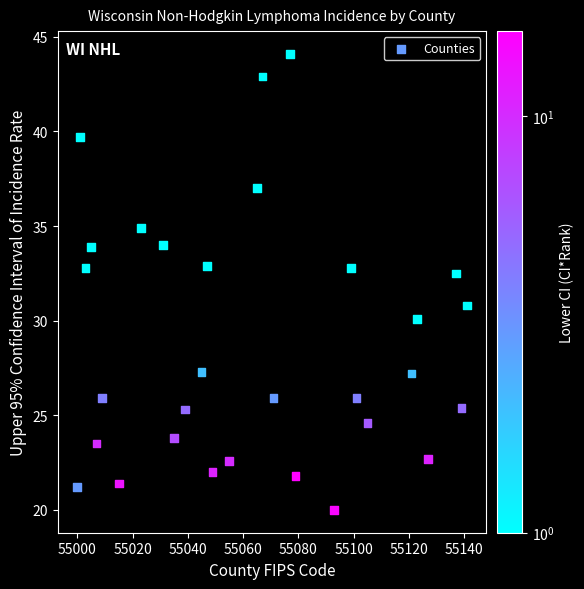

What Y value in the scatter plot is closest to 32?

32.5